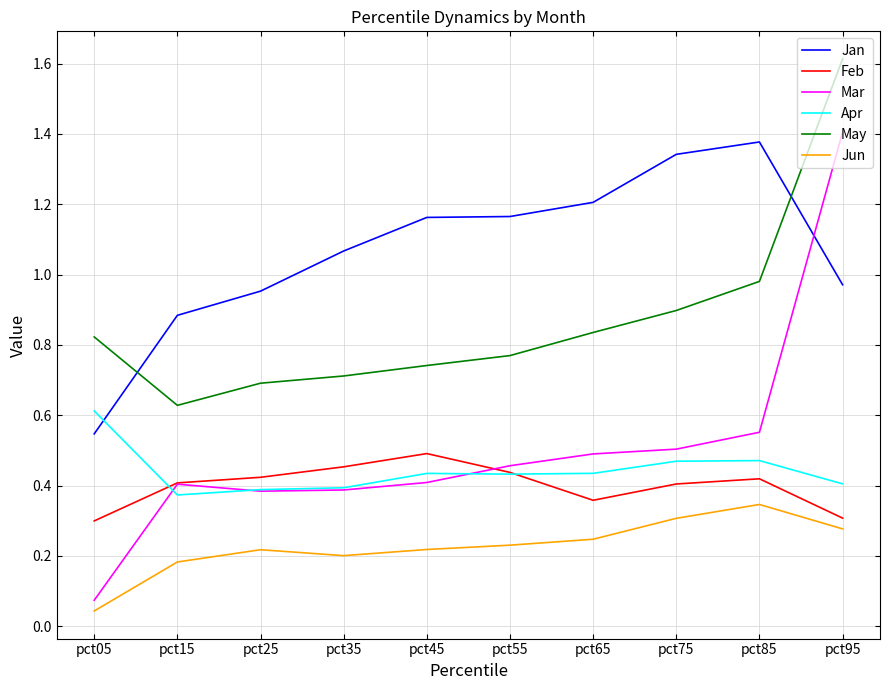

Where is the first local minimum for May?

pct15